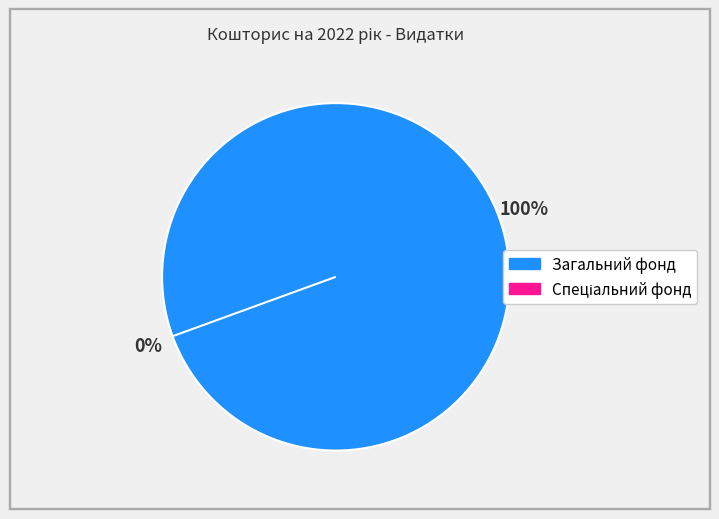

Which has a higher value, Спеціальний фонд or Загальний фонд?

Загальний фонд